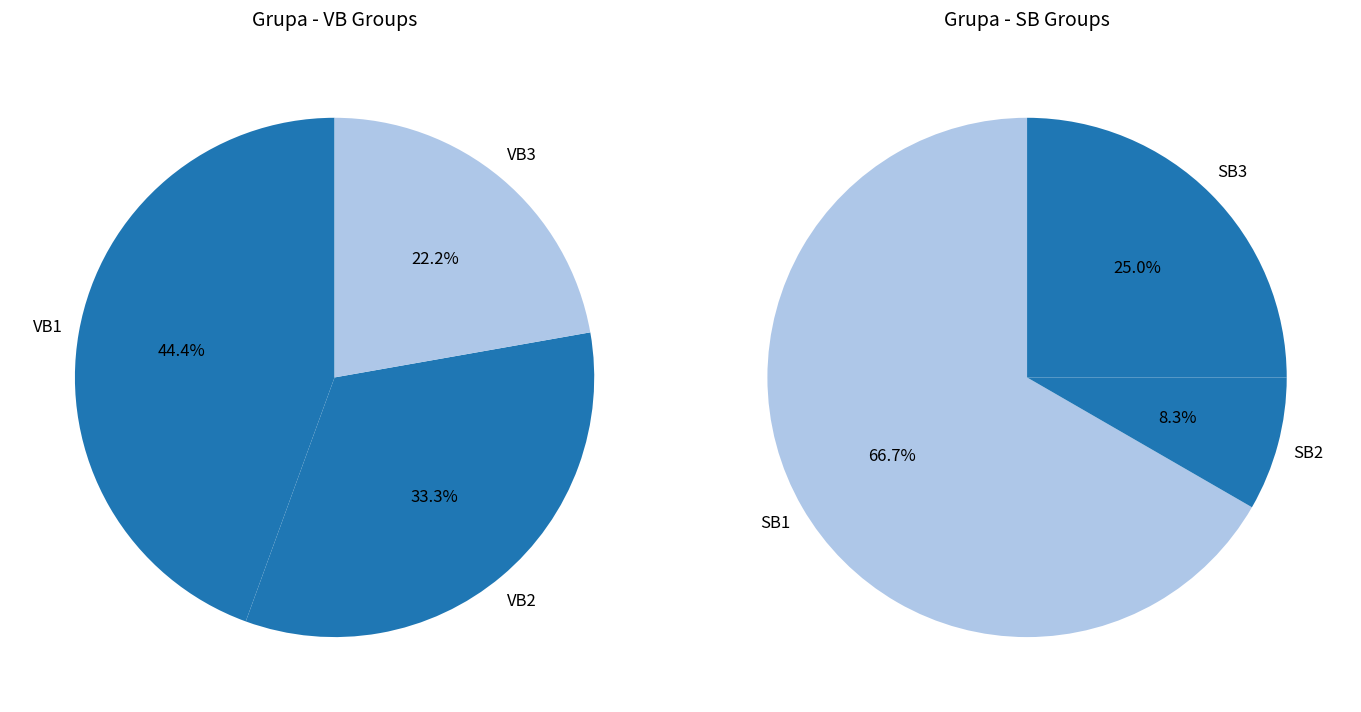

How many segments does this pie chart have?

6